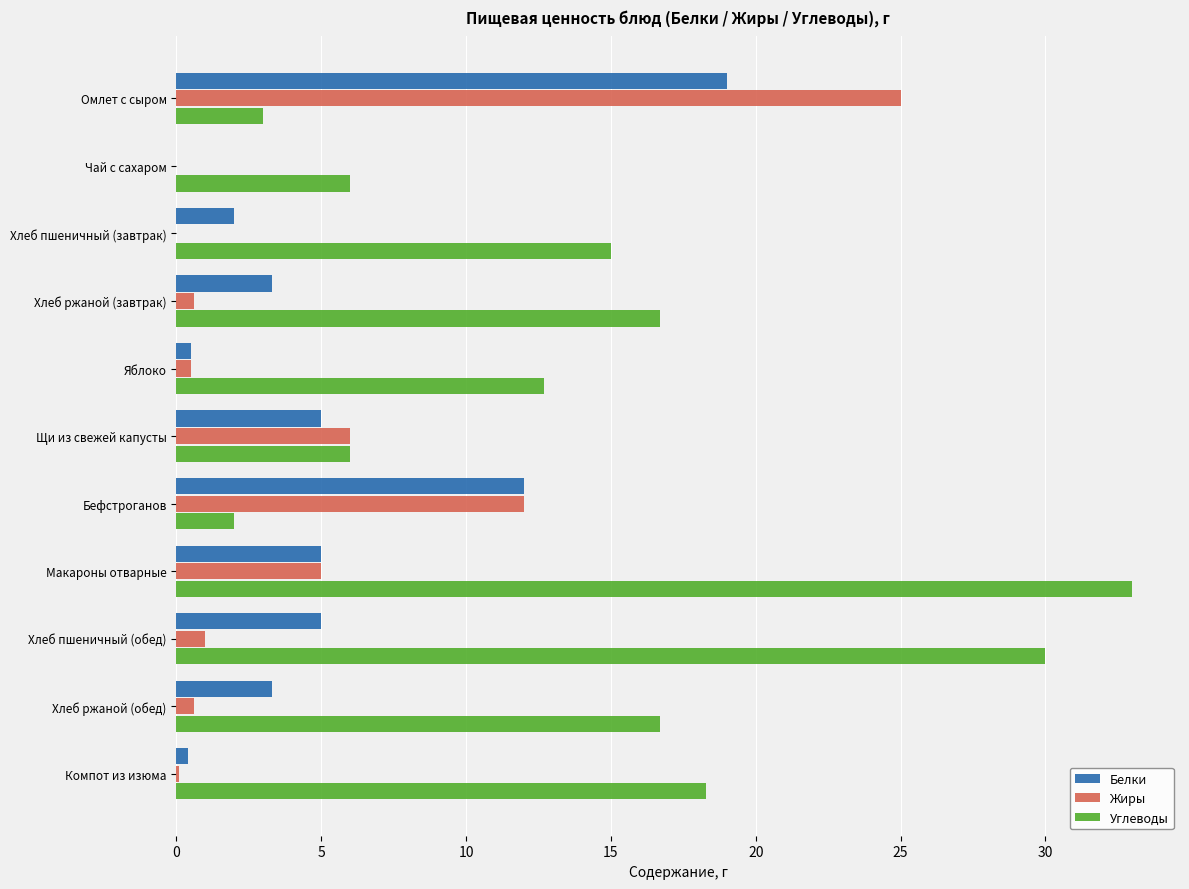

How many distinct data groups are displayed?

3